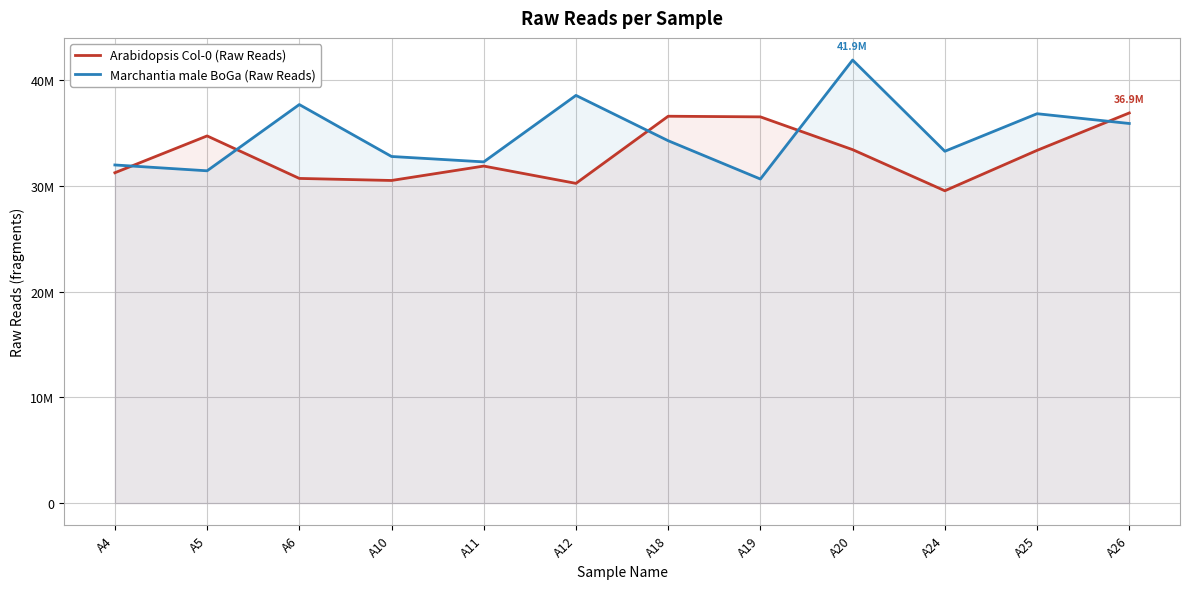

At which label is Marchantia male BoGa (Raw Reads) closest to 36303199?

A26